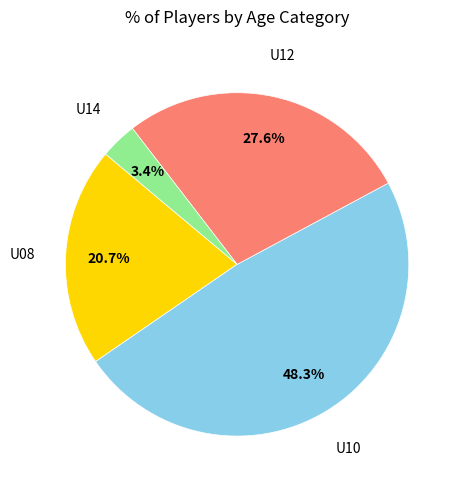

Is there any slice that represents more than half of the pie?

No